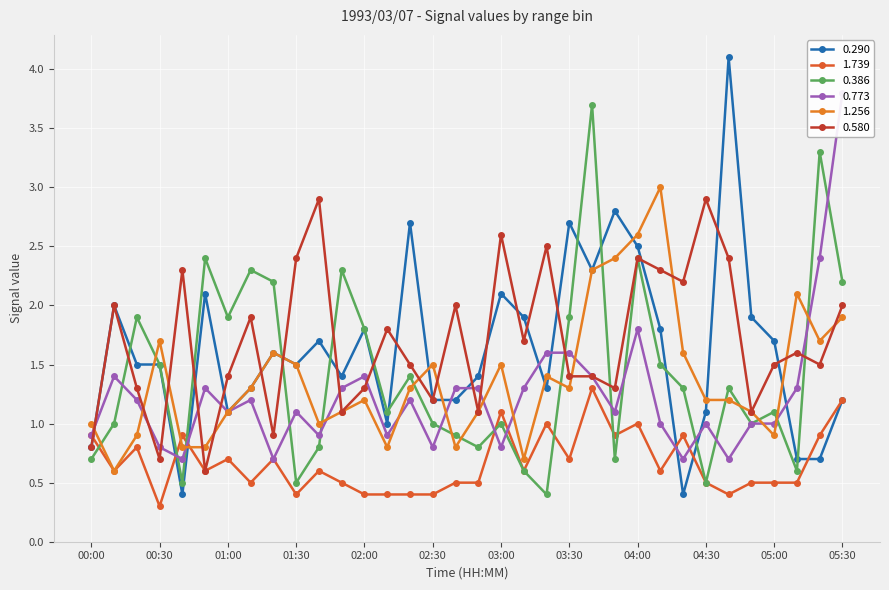

What is the label of the 7th point from the left?

01:00